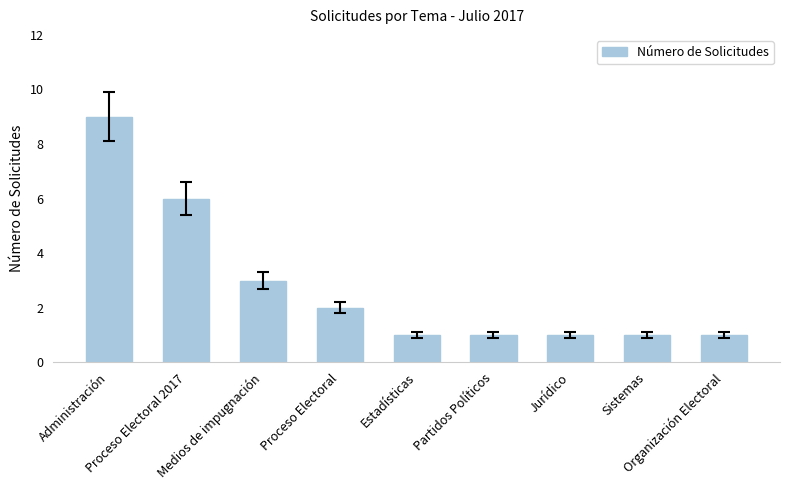

What is the maximum value shown in the chart?

9